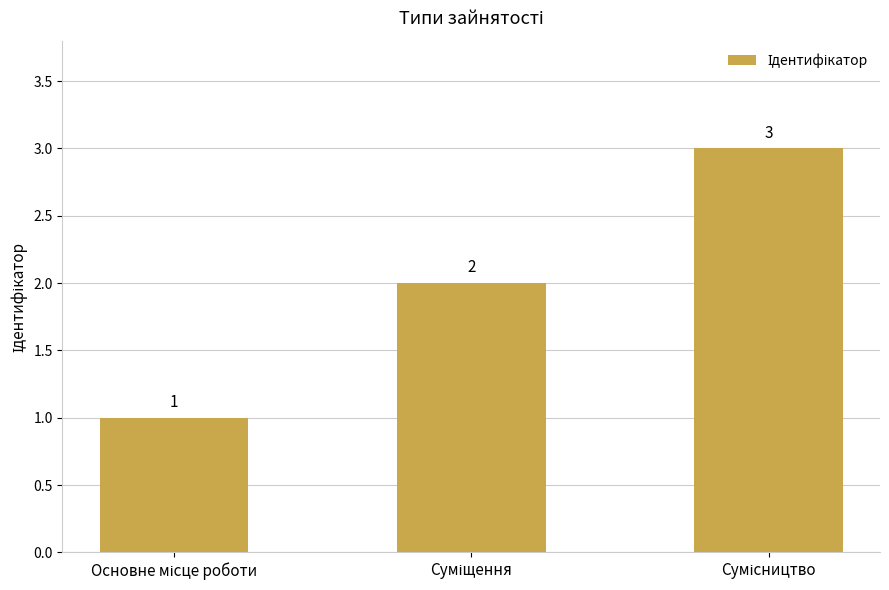

What is the value of the 2nd bar from the left?

2